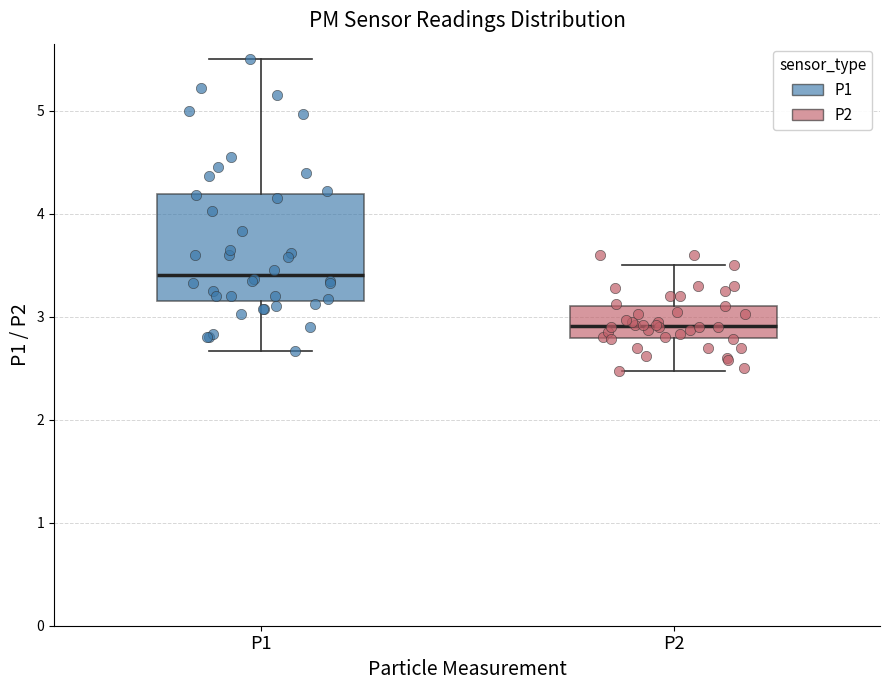

Which box's median line is the lowest?

P2